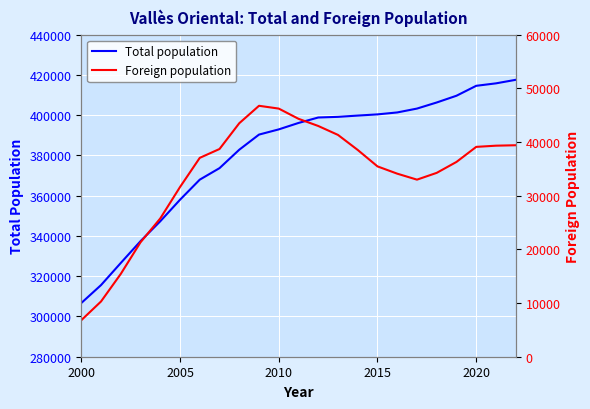

Which series has the largest range (max minus min)?

Total population